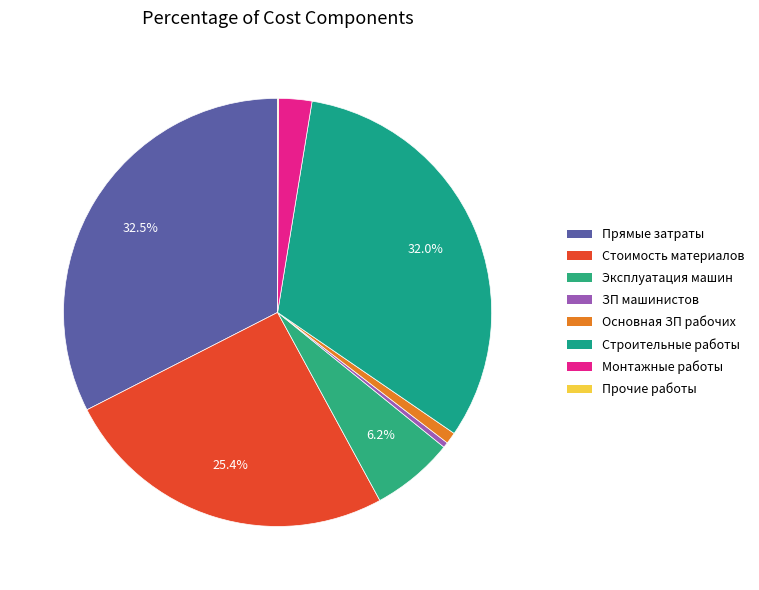

Does Прочие работы account for over 50% of the chart?

No